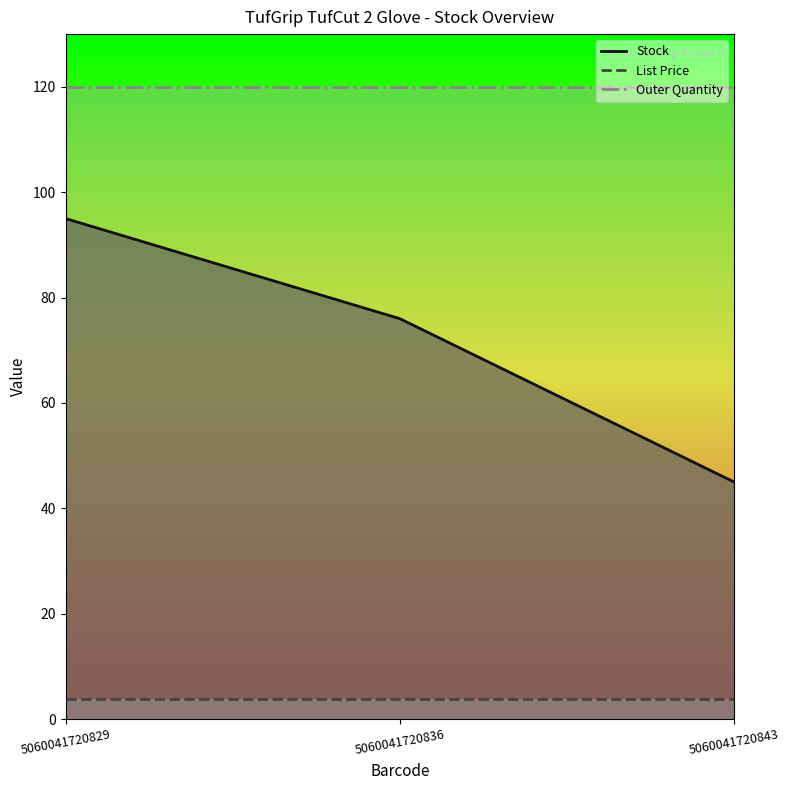

What are all the series names shown in the legend?

Stock, List Price, Outer Quantity